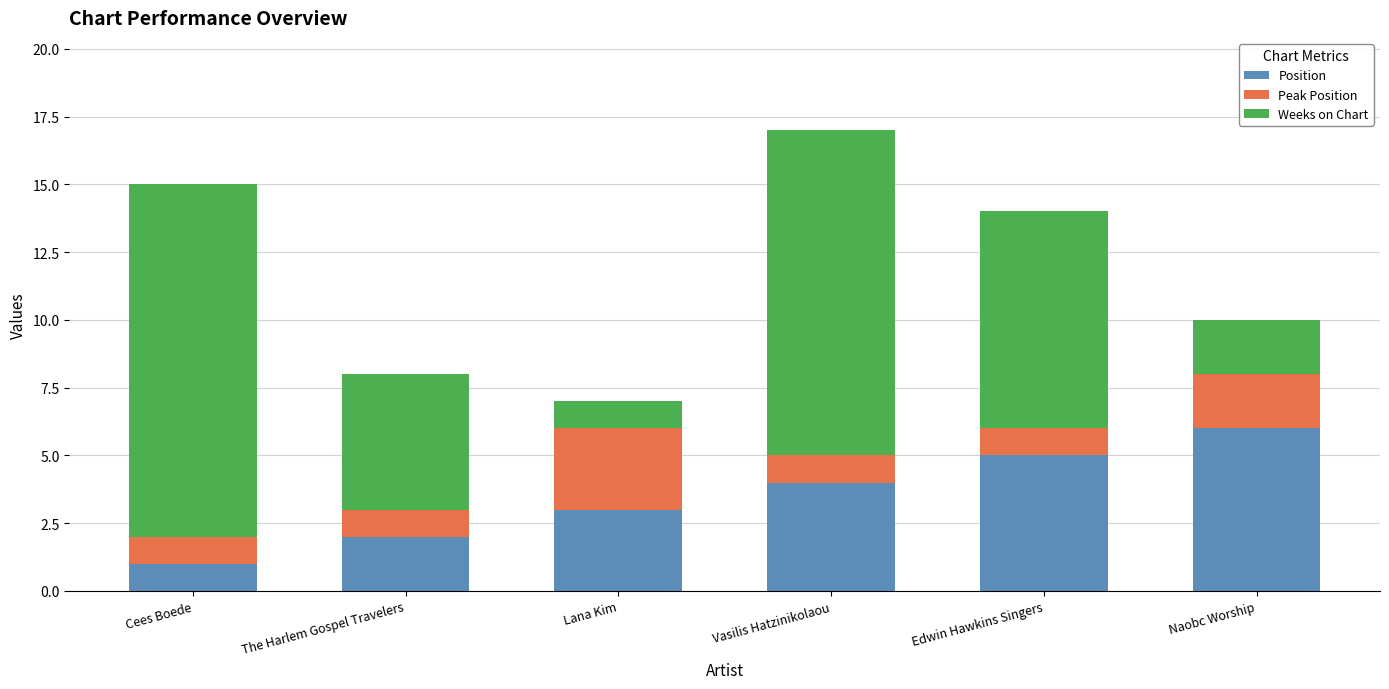

Does the chart contain any negative values?

No